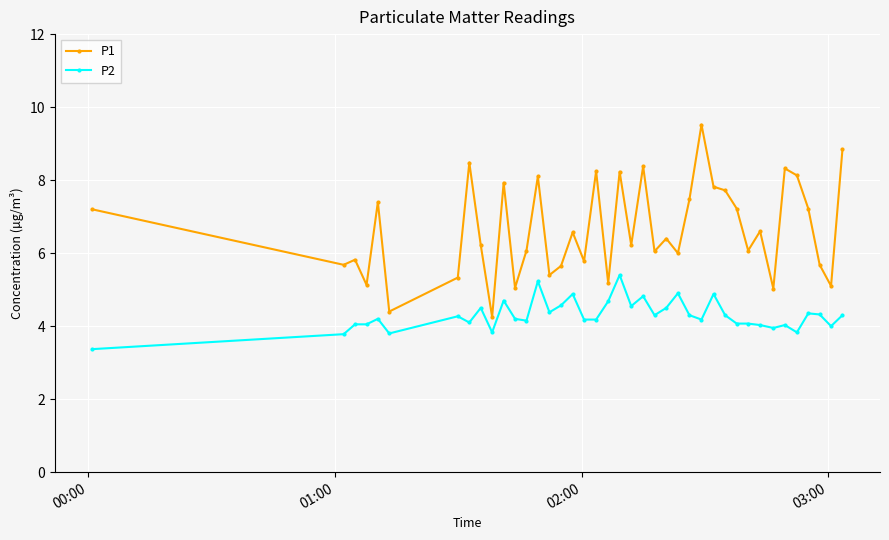

List the series in order of their overall mean, highest first.

P1, P2